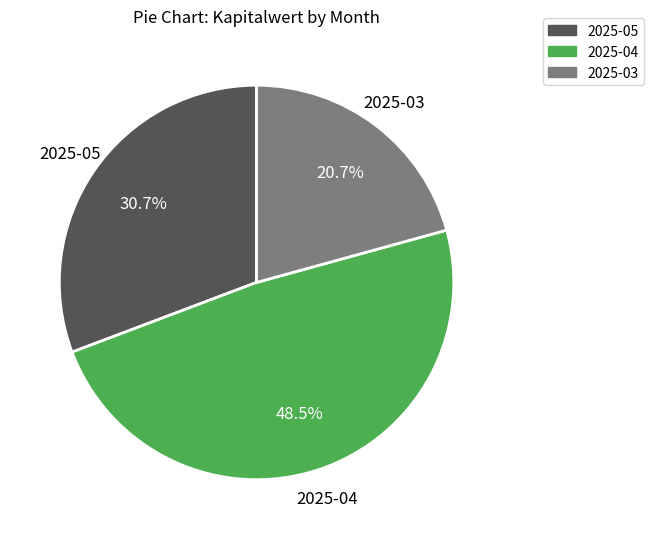

Rank the categories by value from lowest to highest.

2025-03, 2025-05, 2025-04